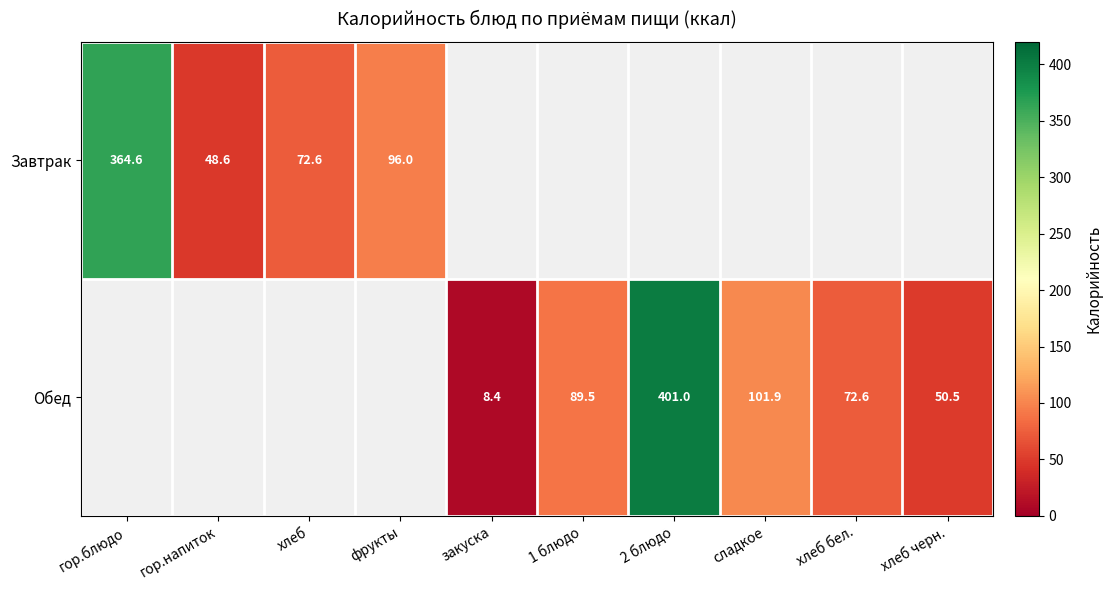

What is the difference between the Обед values at 1 блюдо and закуска?

81.1